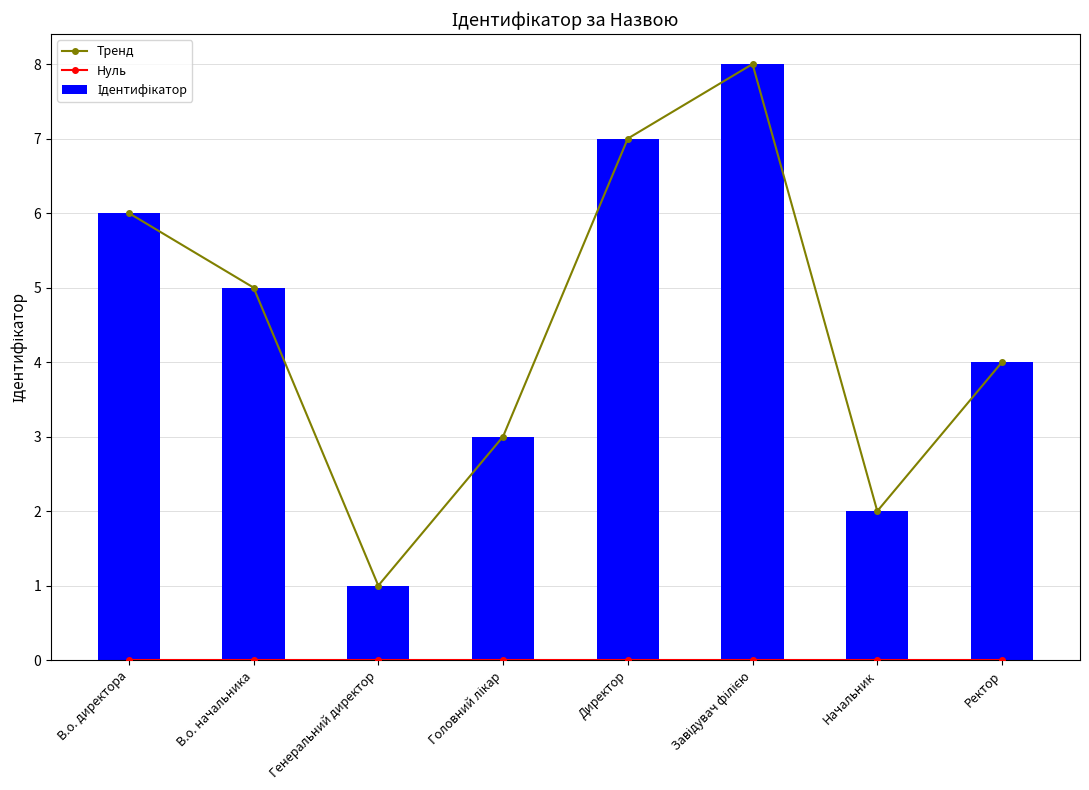

True or false: Нуль has a value of 0 at Ректор.

True